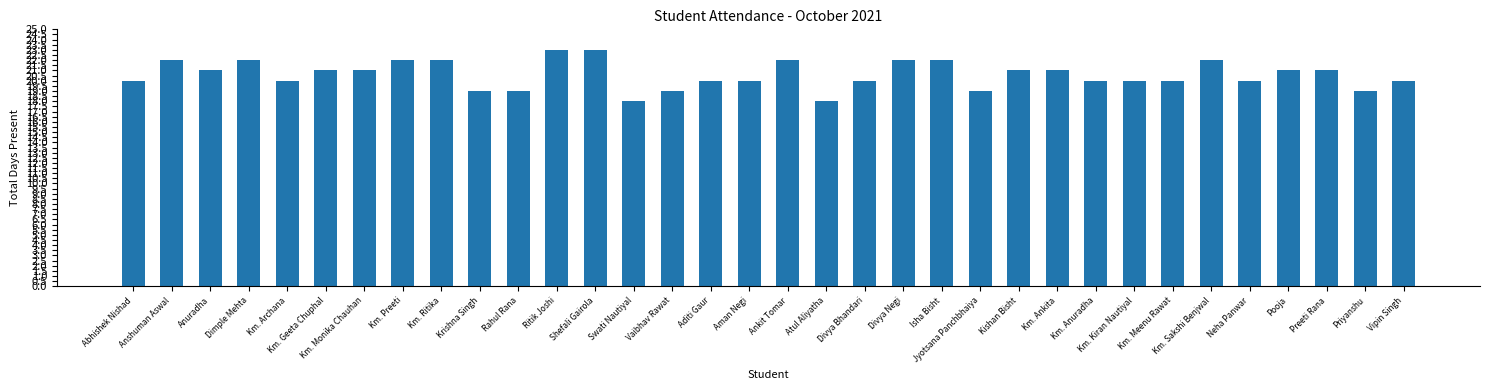

What is the greatest value displayed?

23